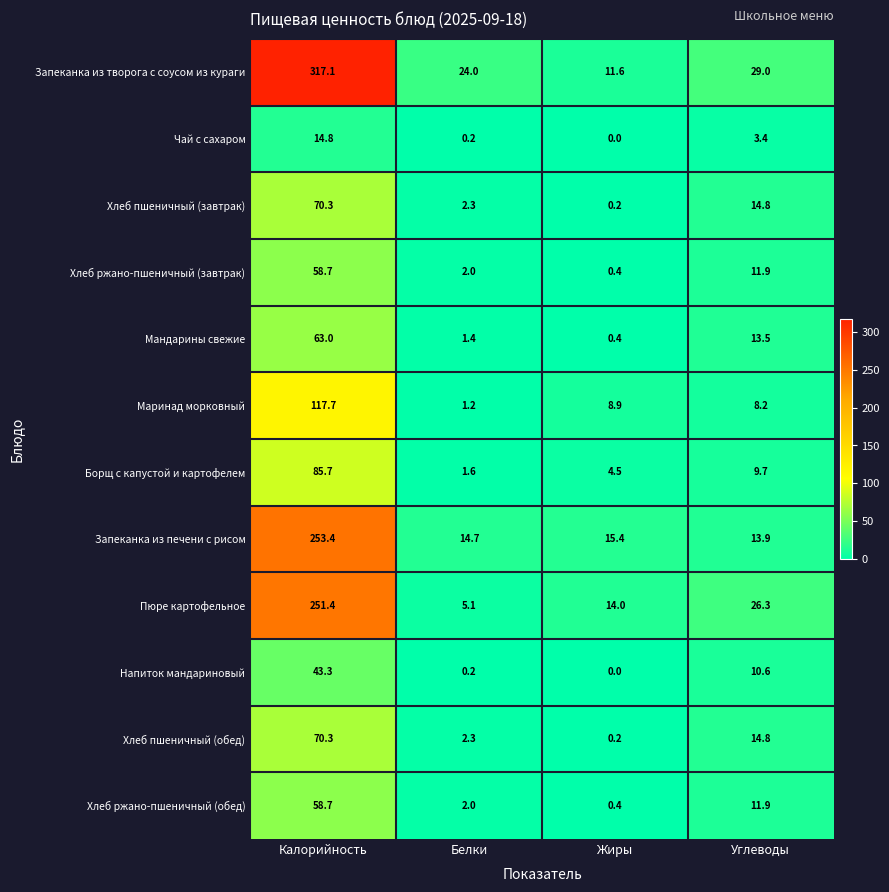

The value of Борщ с капустой и картофелем at Калорийность is 142.5. True or false?

False